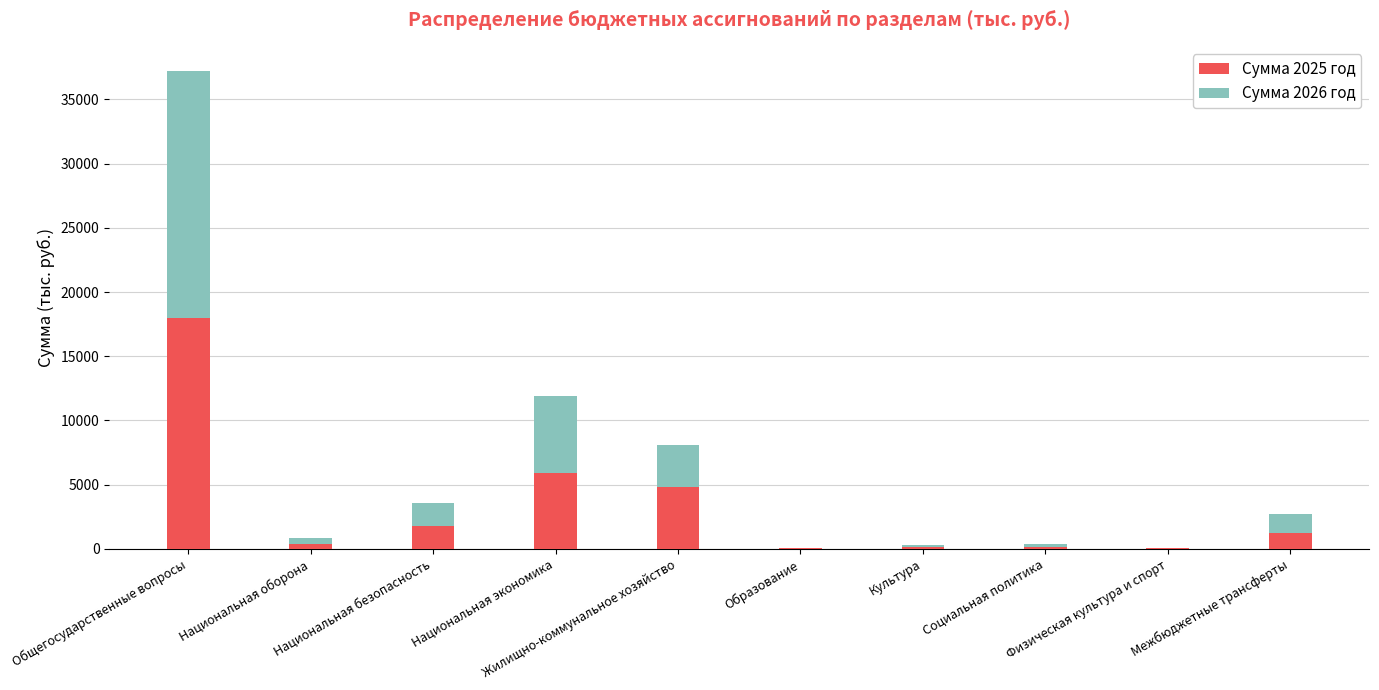

What is the maximum value for Сумма 2025 год?

17958.7